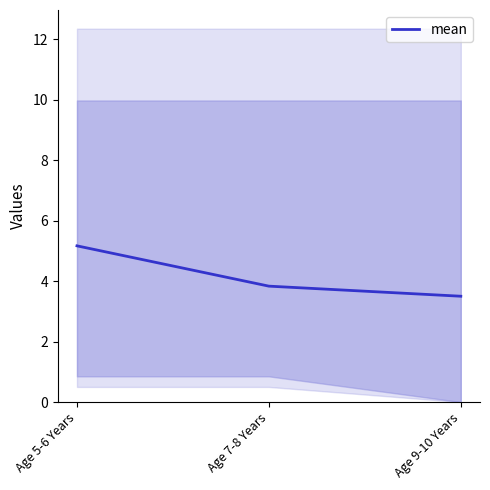

Is it true that the value at Age 7-8 Years is 1.1?

False